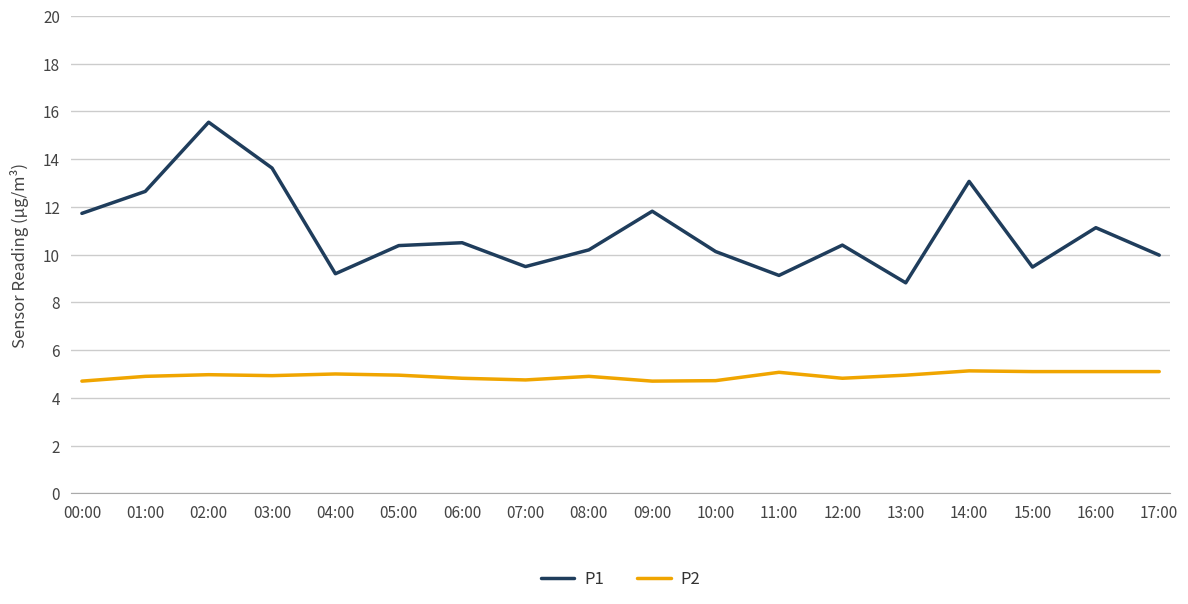

What is the maximum value shown in the chart?

15.6